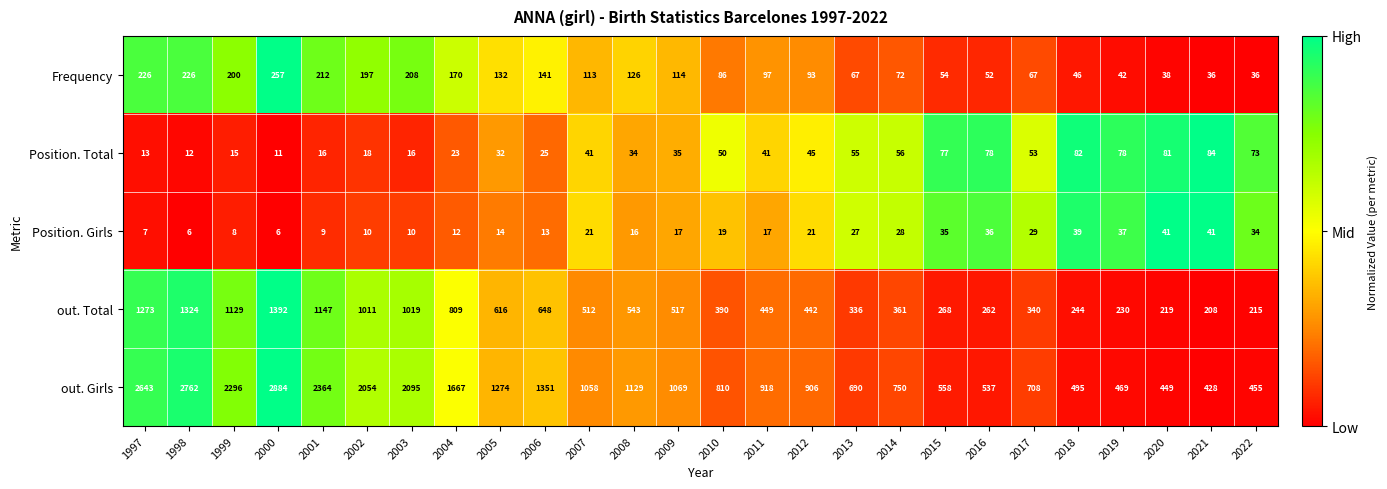

Which series has the largest total across all categories?

out. Girls